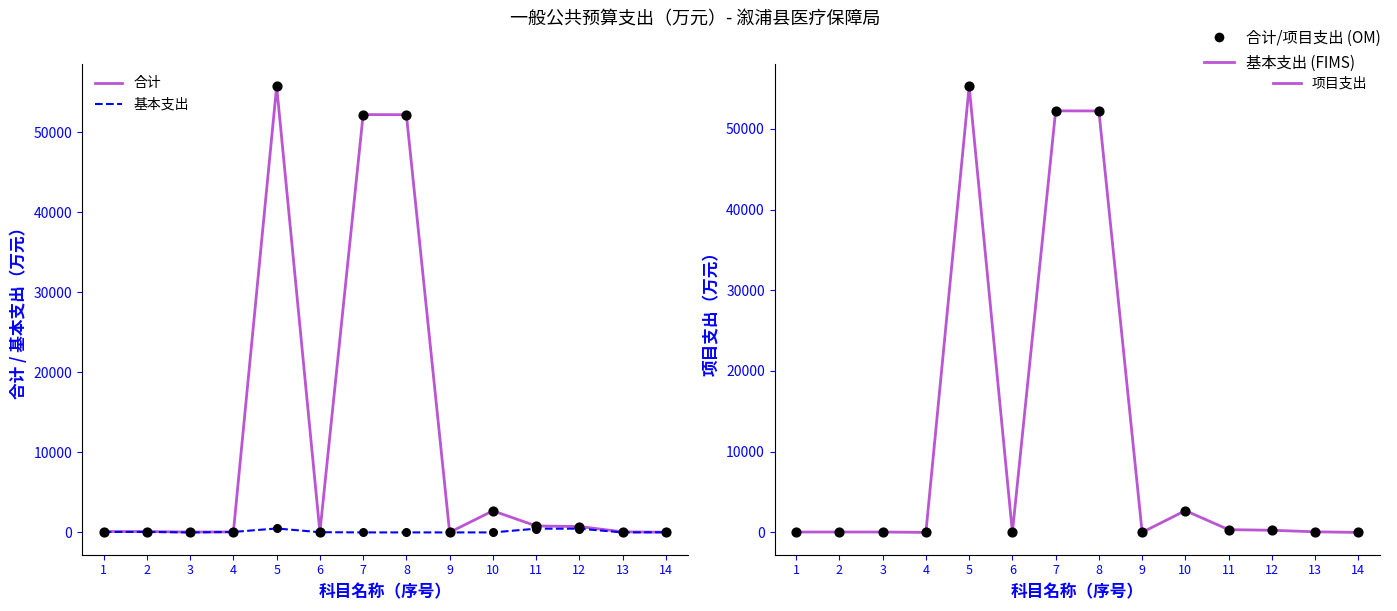

Is the value of 项目支出 at 8 greater than the value of 基本支出 at 7?

Yes